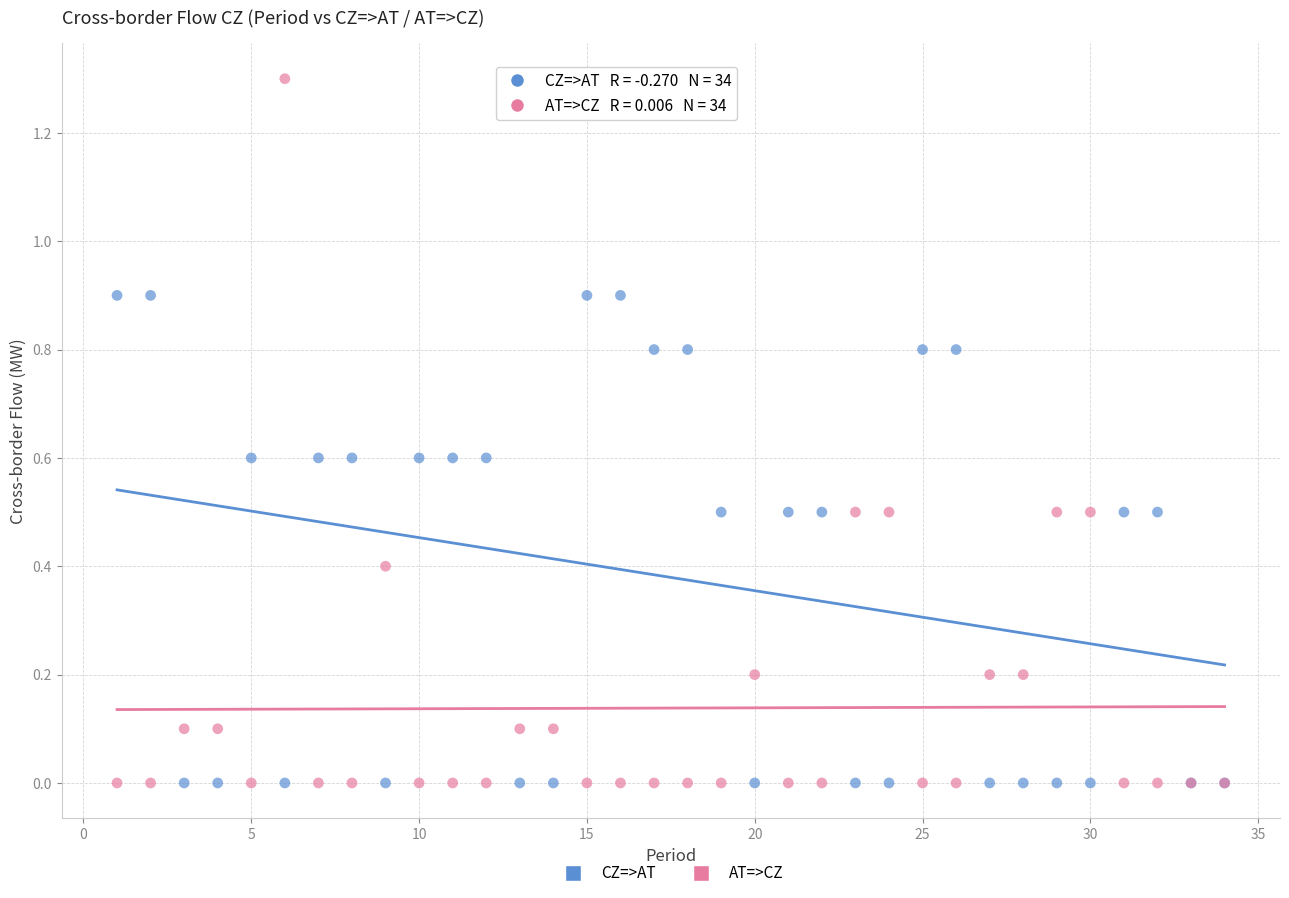

Which series has the widest spread of Y values?

AT=>CZ